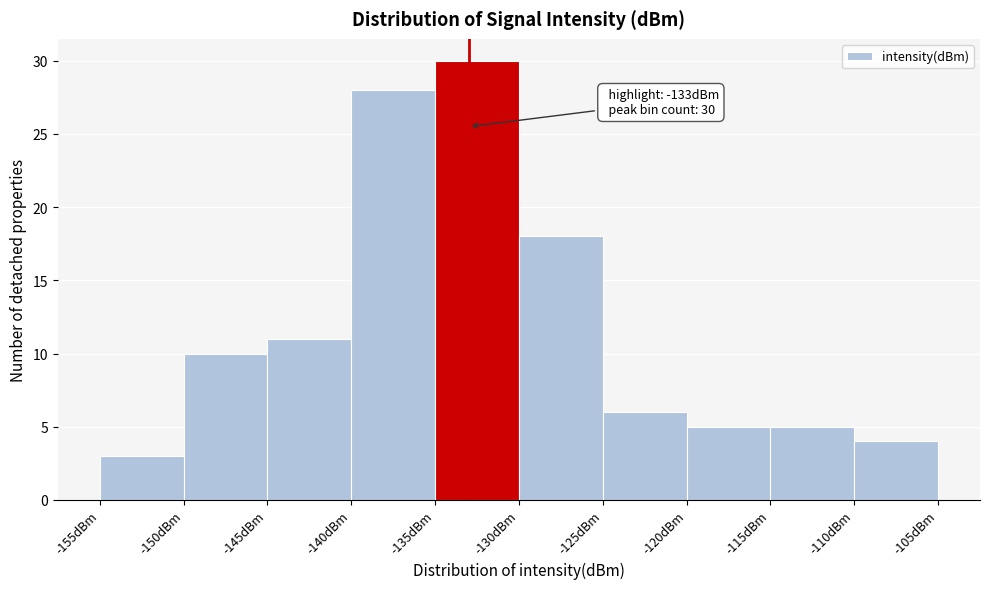

Over which range of the x-axis is the bar tallest?

-135 to -130